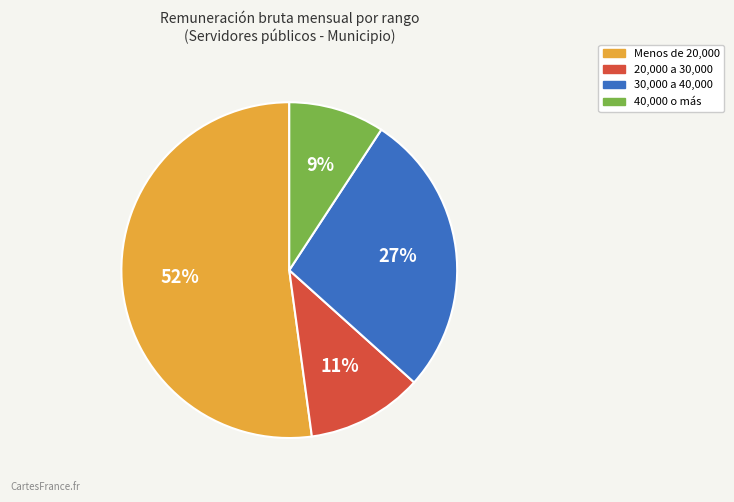

Is there a majority slice in this chart?

Yes